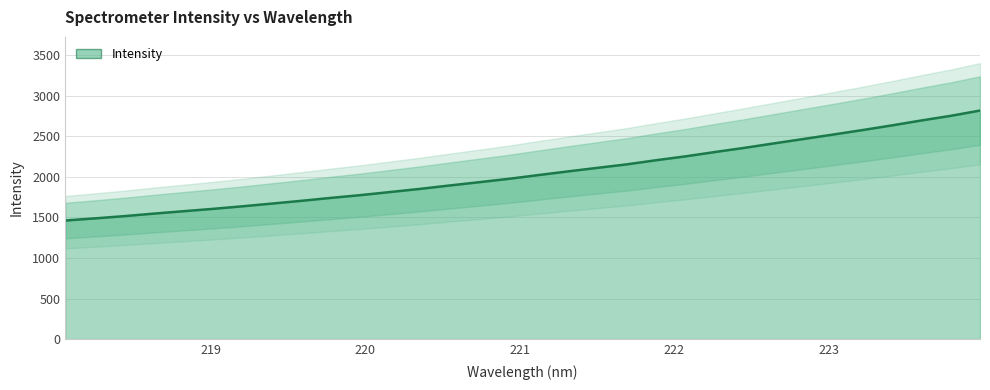

Reading left to right, transcribe all the data shown in this chart.

1462.4	1488.7	1516.6	1547.5	1577.1	1606.2	1637.9	1671.6	1705.8	1741.9	1776.0	1814.0	1852.2	1894.1	1934.7	1976.0	2022.1	2067.3	2111.2	2154.5	2205.7	2253.6	2307.2	2358.7	2413.6	2467.8	2522.3	2577.7	2635.6	2696.3	2753.9	2819.1